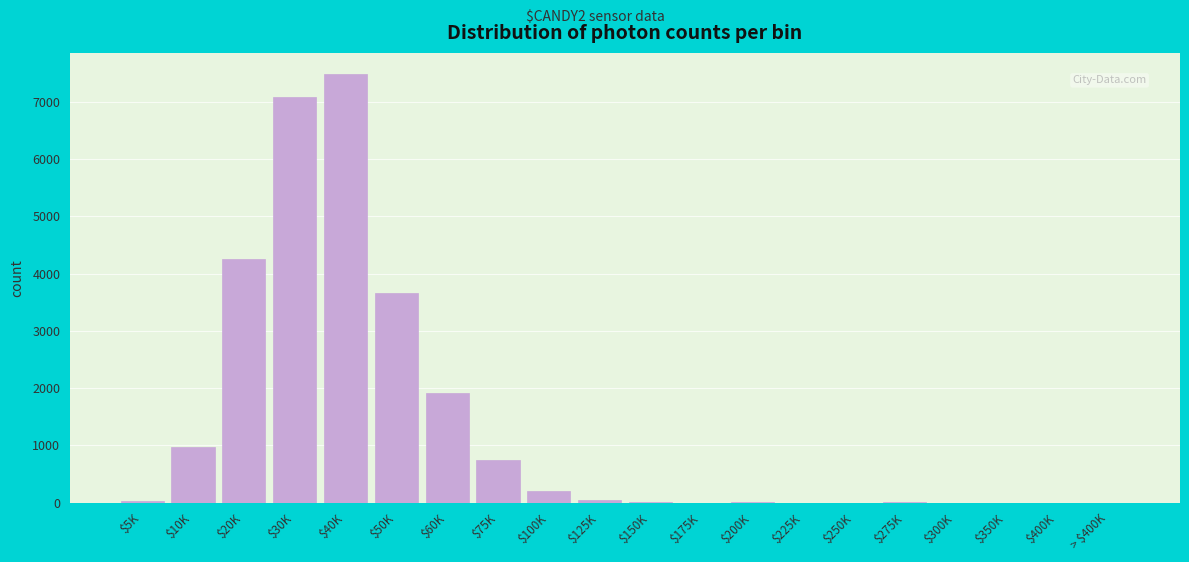

Which category has the highest value across all series?

$40K